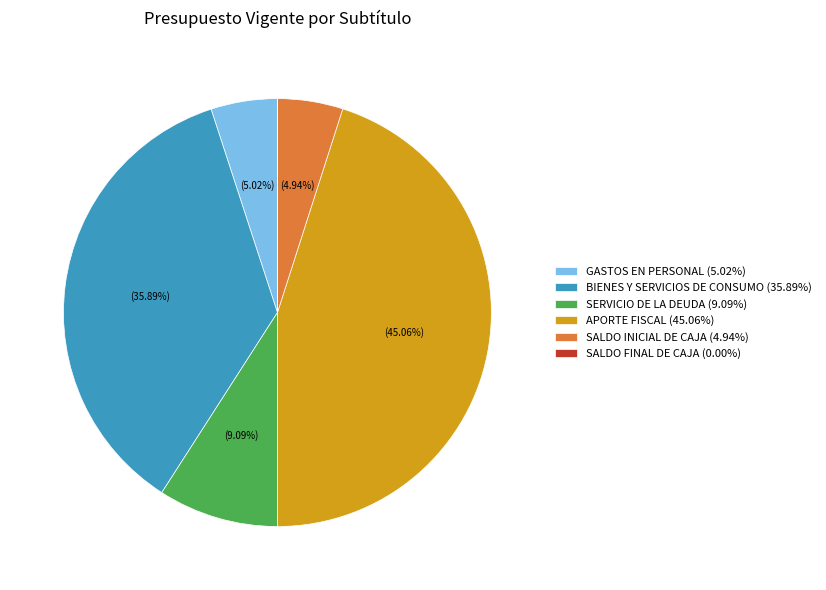

Is the sum of SALDO INICIAL DE CAJA (4.94%) and SERVICIO DE LA DEUDA (9.09%) greater than half?

No